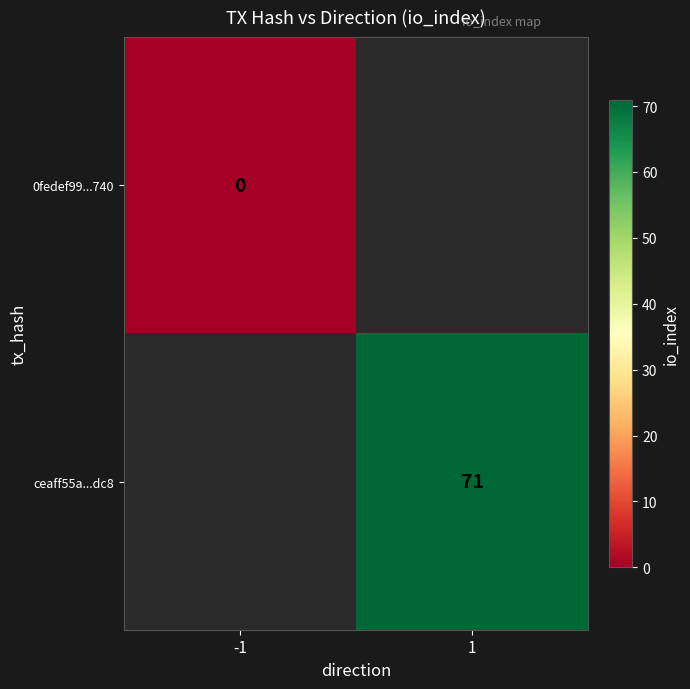

The value of ceaff55a...dc8 at 1 is 21. True or false?

False